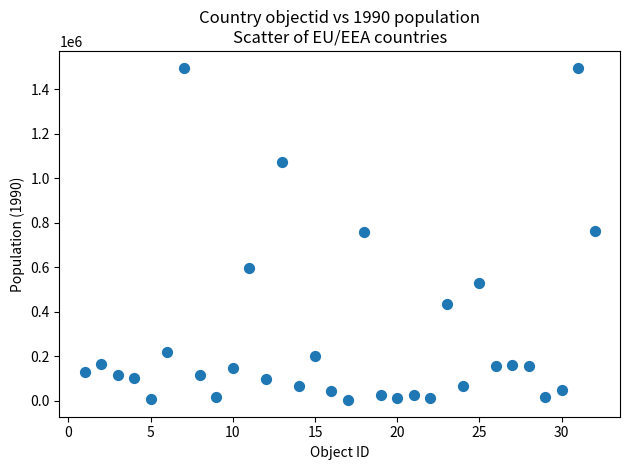

What is the range of X values (max minus min)?

31